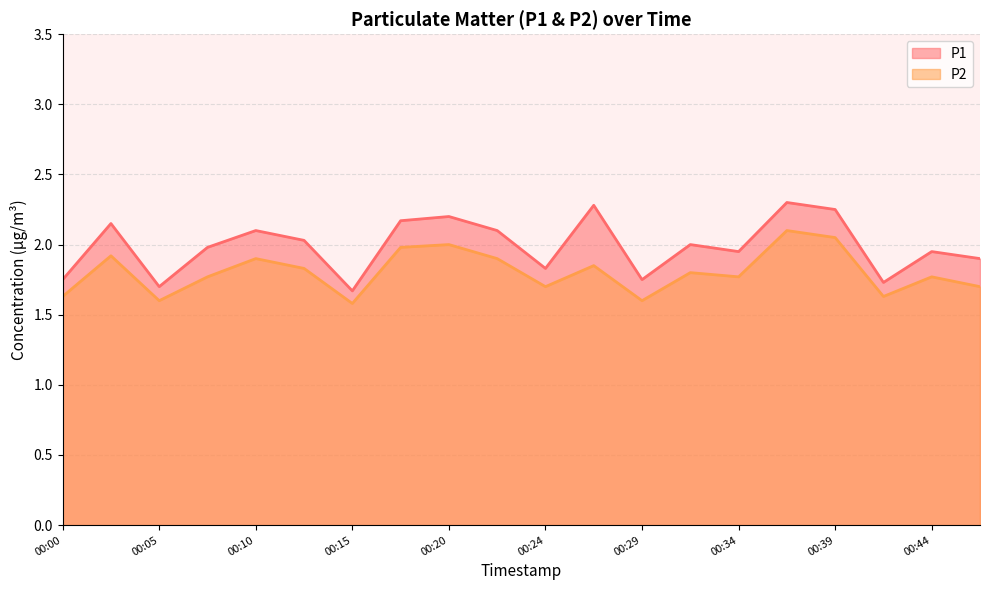

True or false: P1 and P2 intersect in this chart.

False